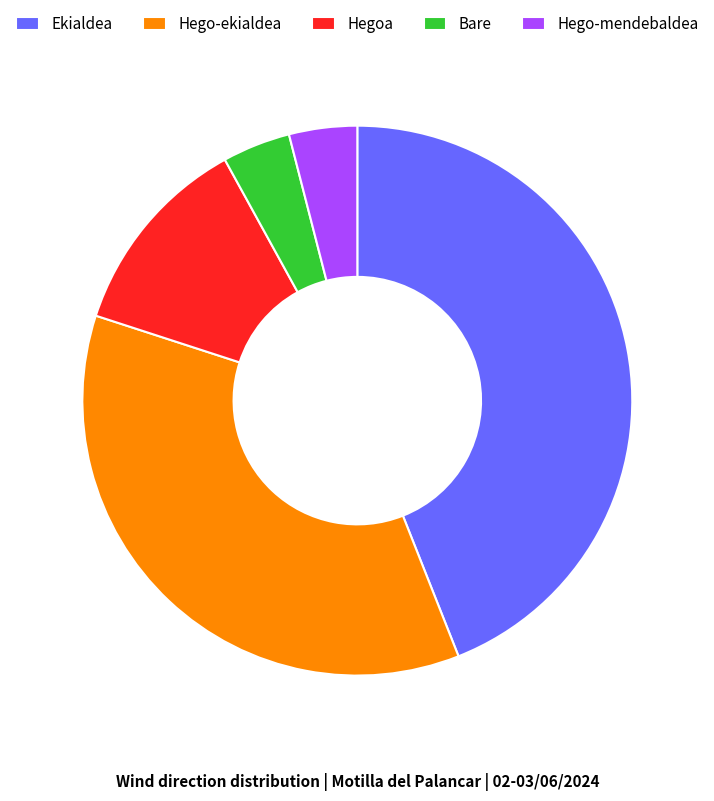

Approximately how many times larger is the value at Ekialdea compared to Bare?

11.0